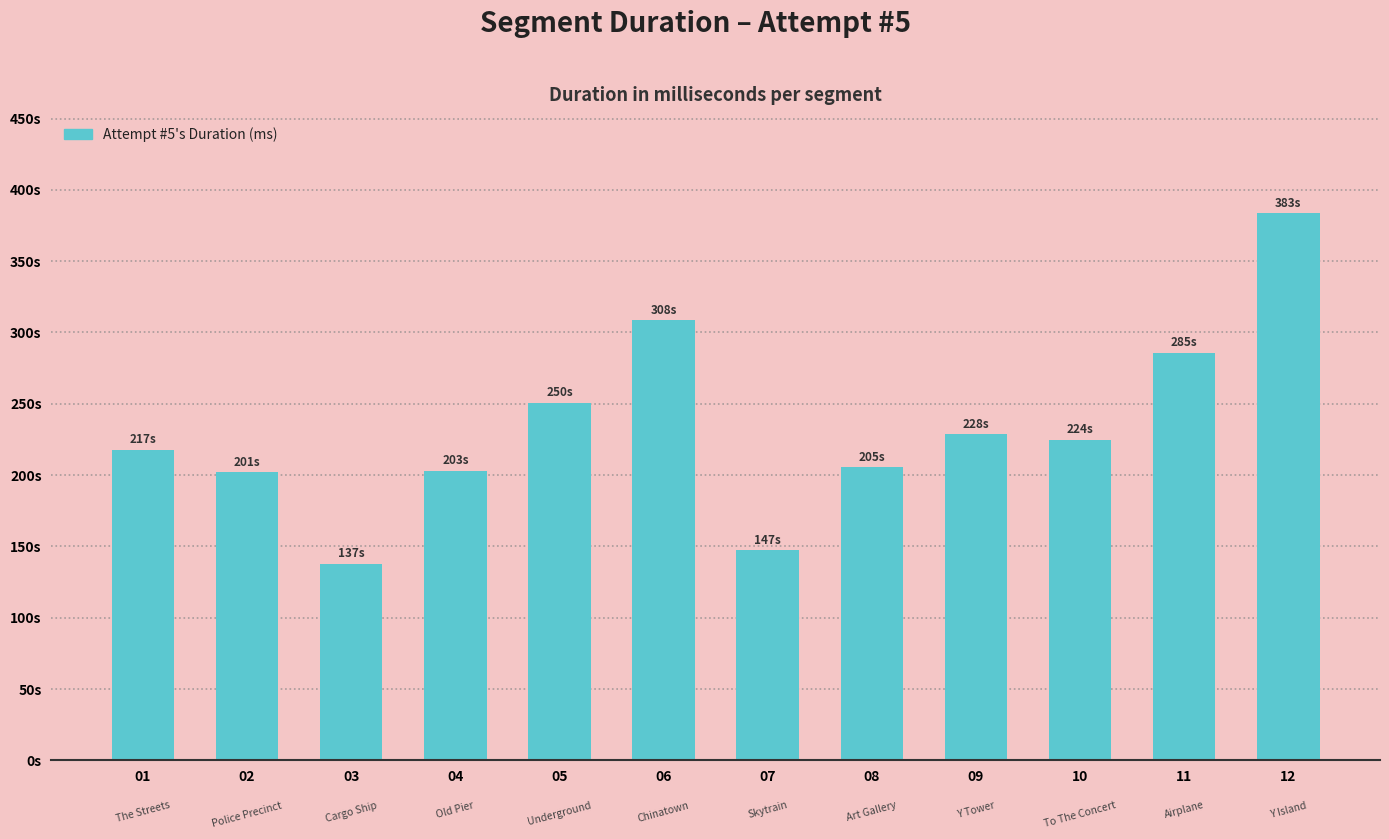

Rank the categories by value from lowest to highest.

03, 07, 02, 04, 08, 01, 10, 09, 05, 11, 06, 12